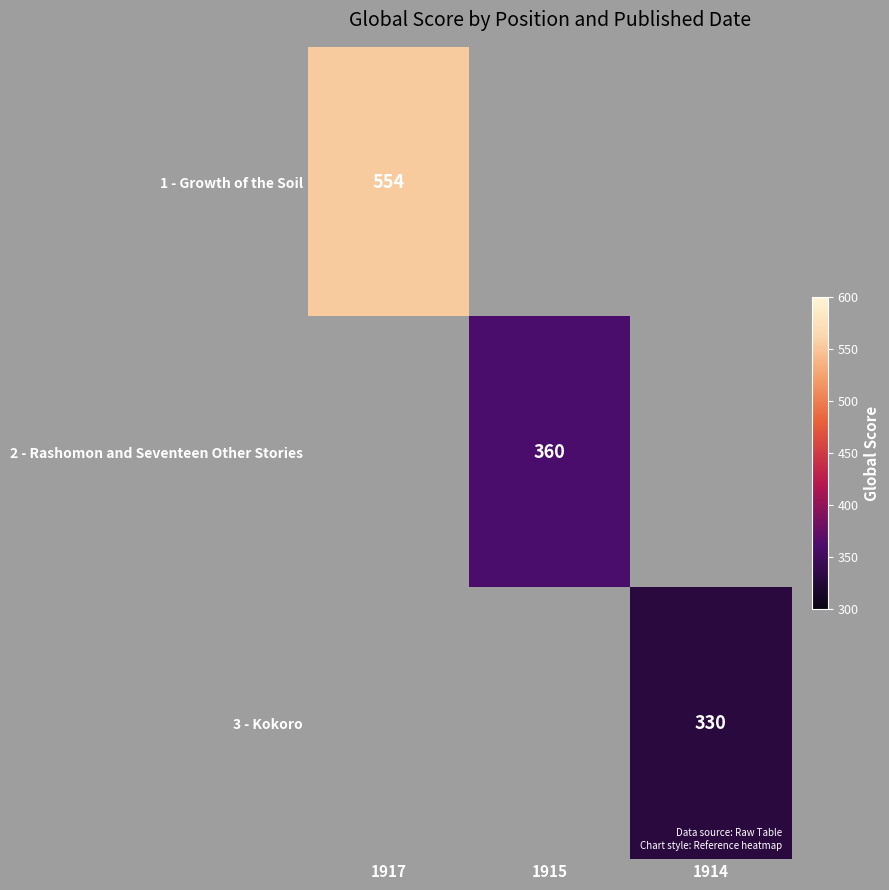

The 2 - Rashomon and Seventeen Other Stories series shows 635 at 1915. True or false?

False